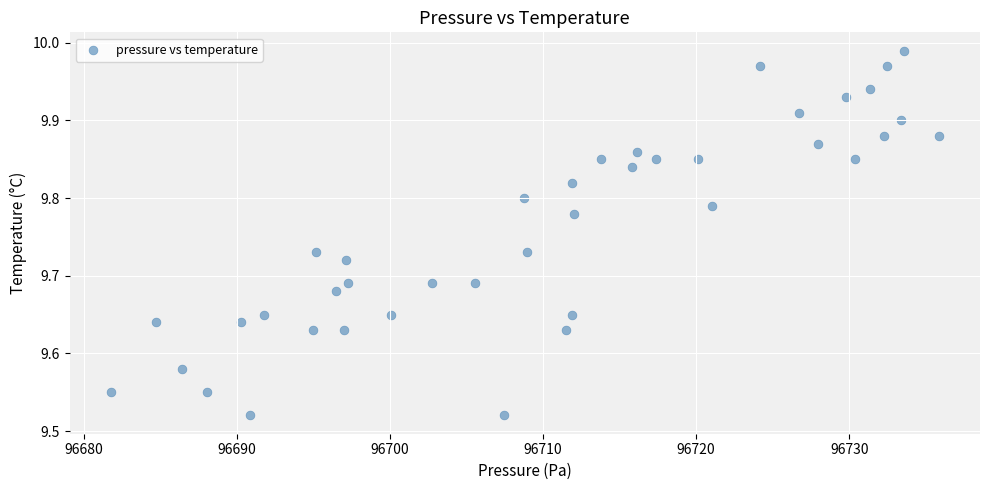

What is the range of X values (max minus min)?

54.1